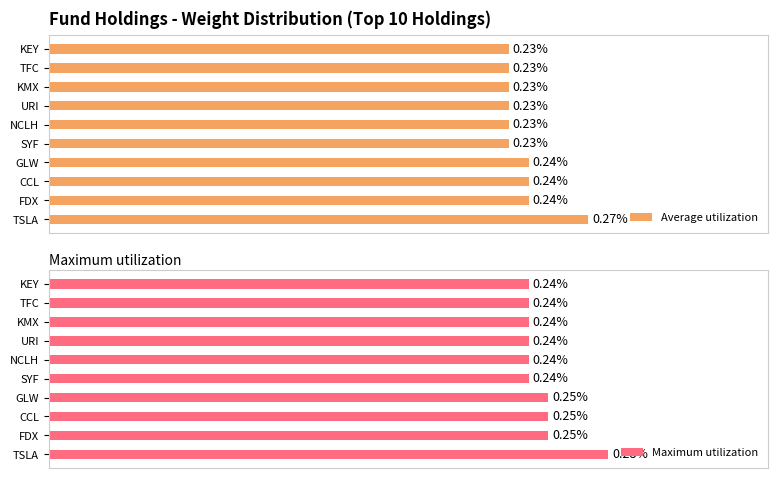

What is the value of the Maximum utilization bar at the 9th from the left?

0.2